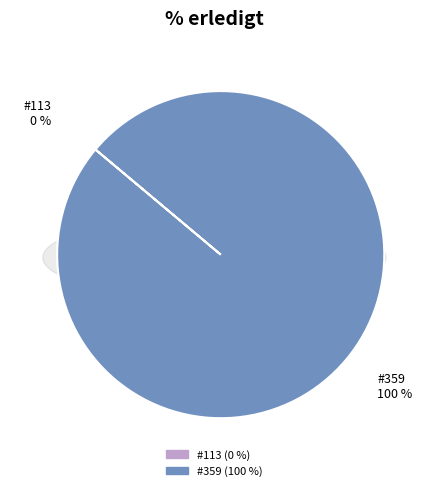

Does 113 represent more than half of the total?

No